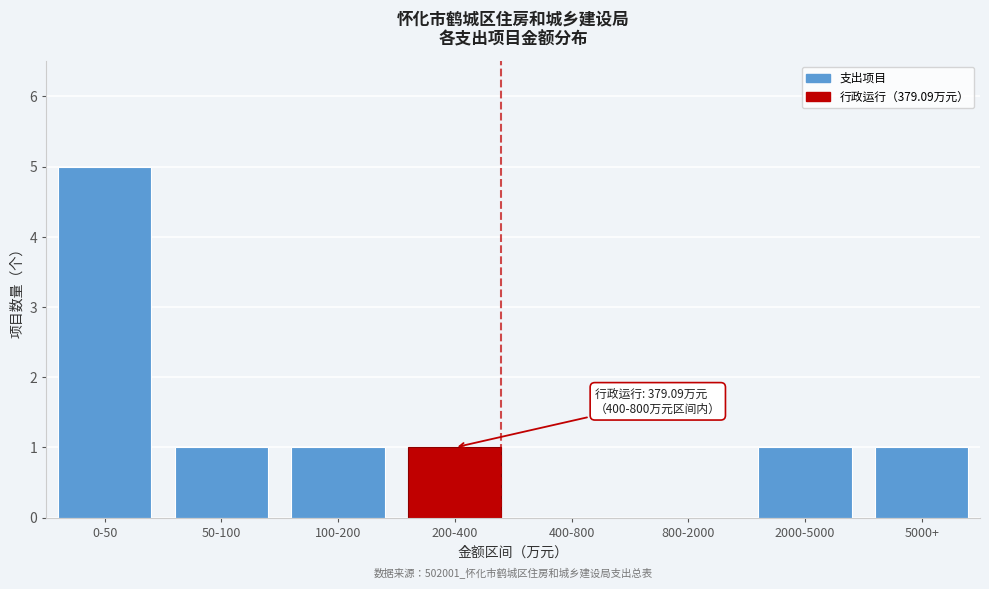

Reading left to right, transcribe all the data shown in this chart.

0-50=5	50-100=1	100-200=1	200-400=1	400-800=0	800-2000=0	2000-5000=1	5000+=1